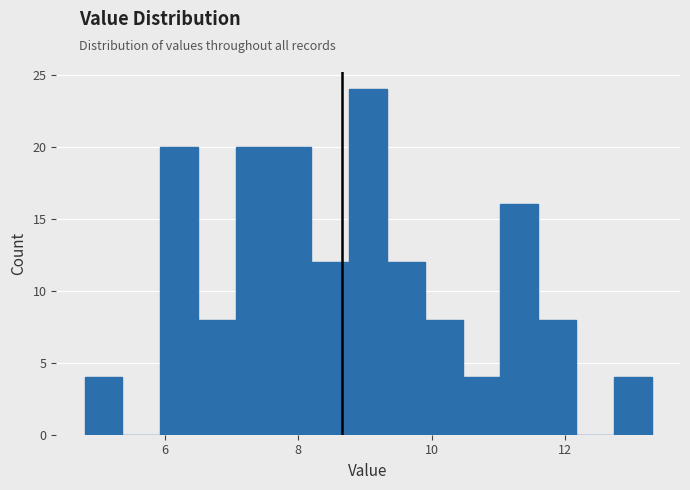

Read against the x-axis, roughly where is the centre of the tallest bar?

9.0